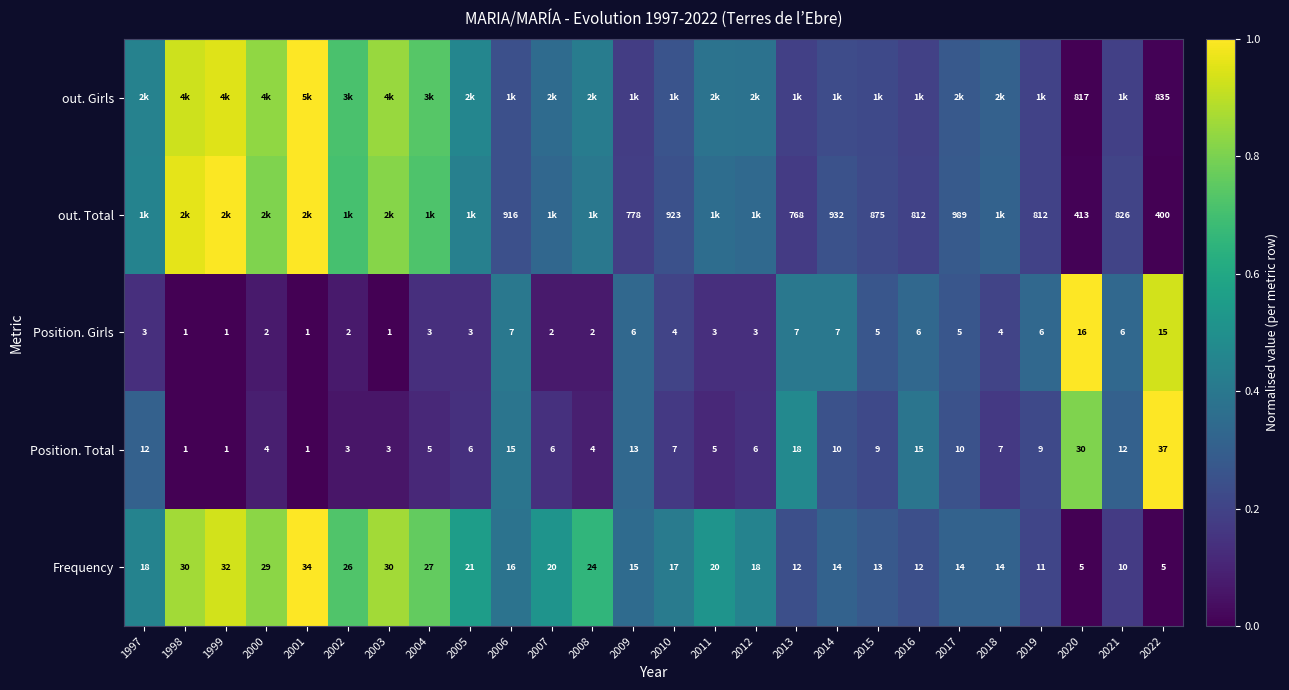

Is the value of Frequency at 1999 greater than the value of Position. Girls at 2009?

Yes